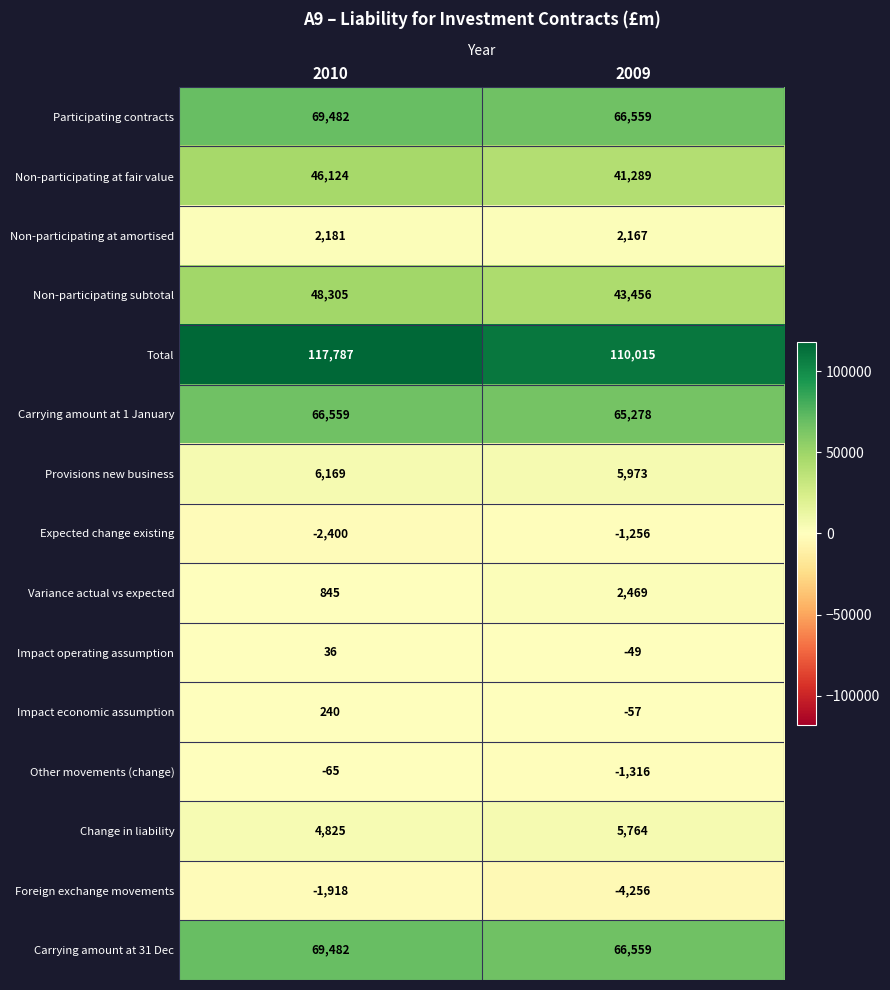

Which series has the largest range (max minus min)?

Total